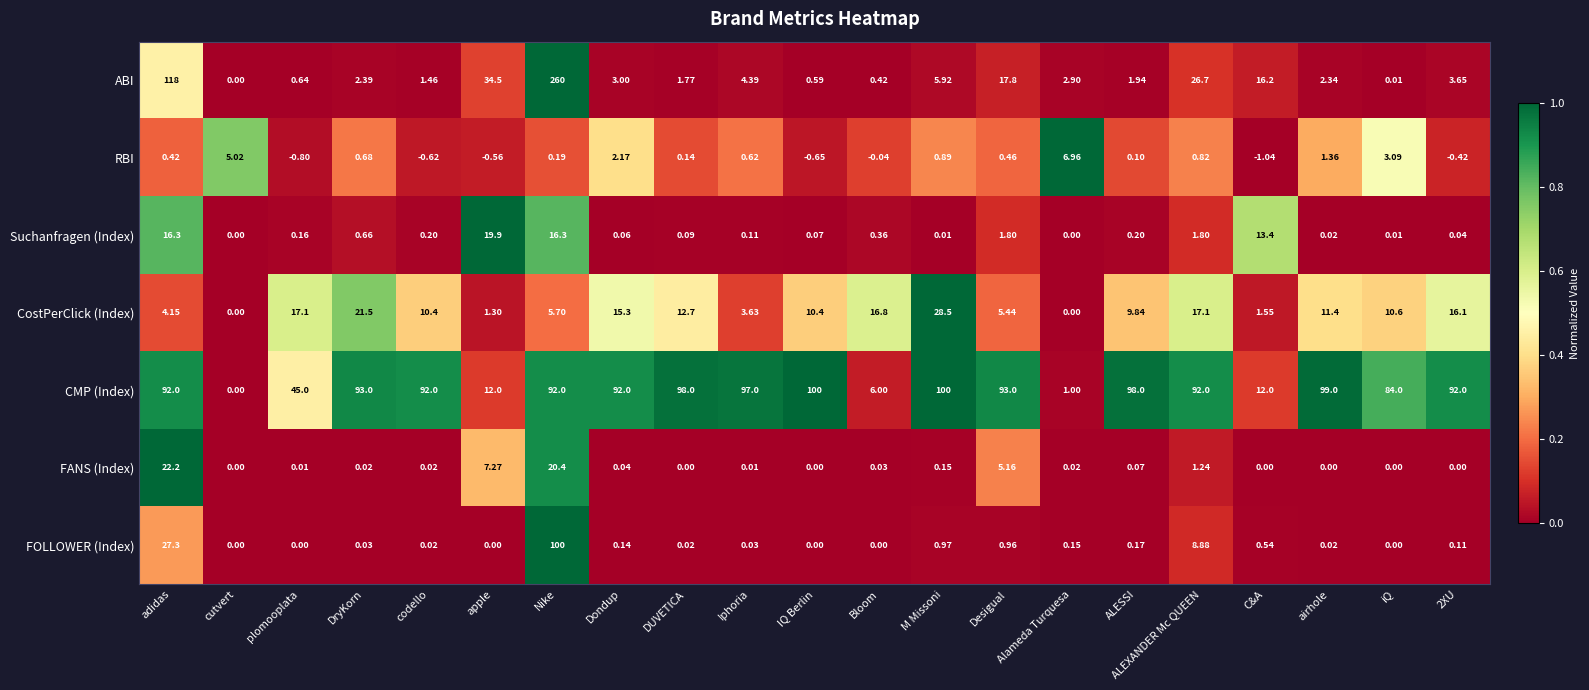

Which series changed the most between IQ Berlin and ALESSI?

CMP (Index)